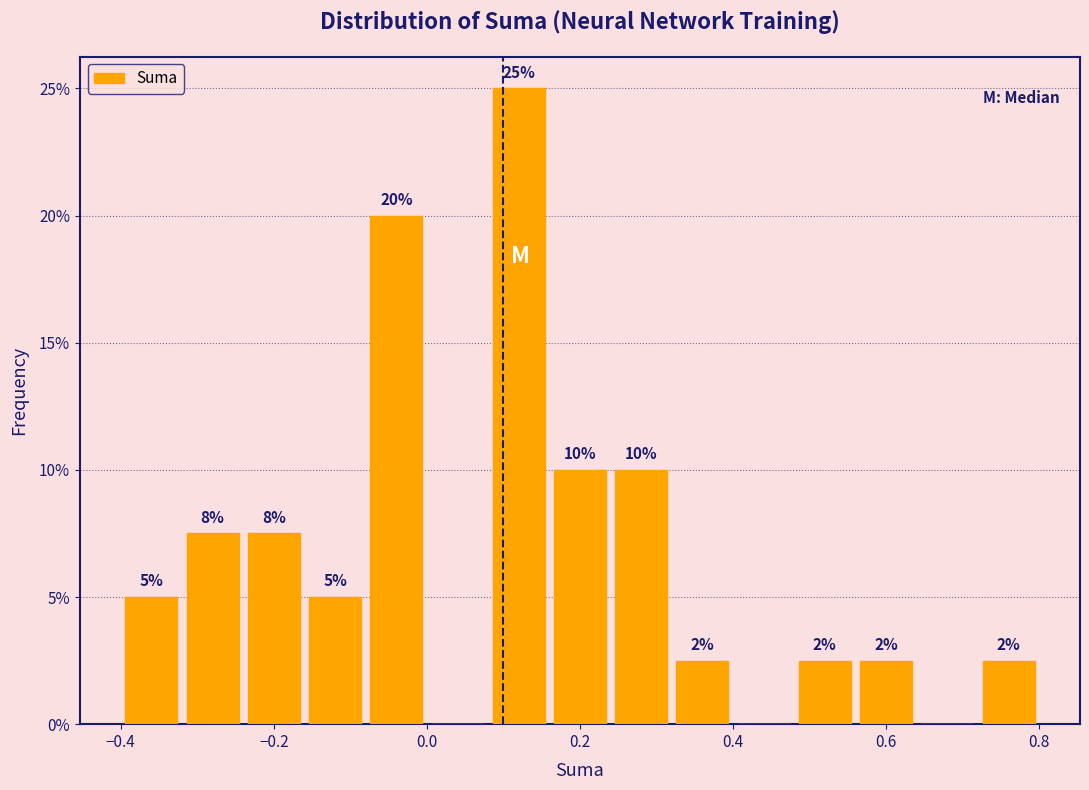

Over which range of the x-axis is the bar tallest?

0.08 to 0.16